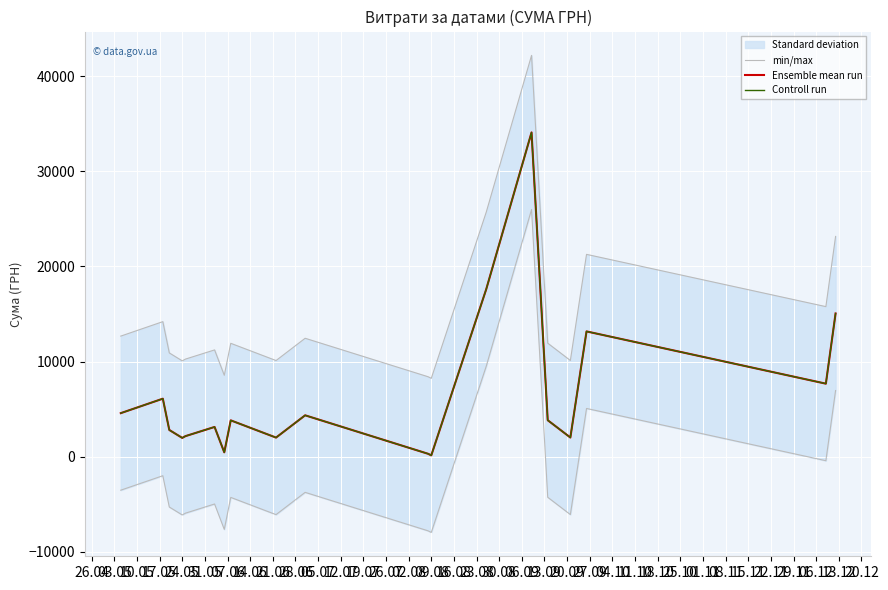

Rank the series at 28.06 from lowest to highest value.

min/max, Ensemble mean run, Controll run